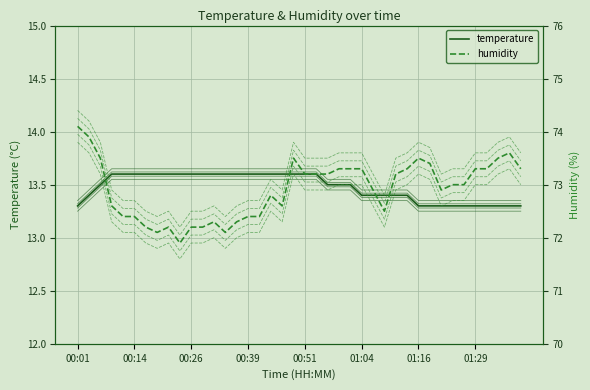

Which series has the largest total across all categories?

humidity